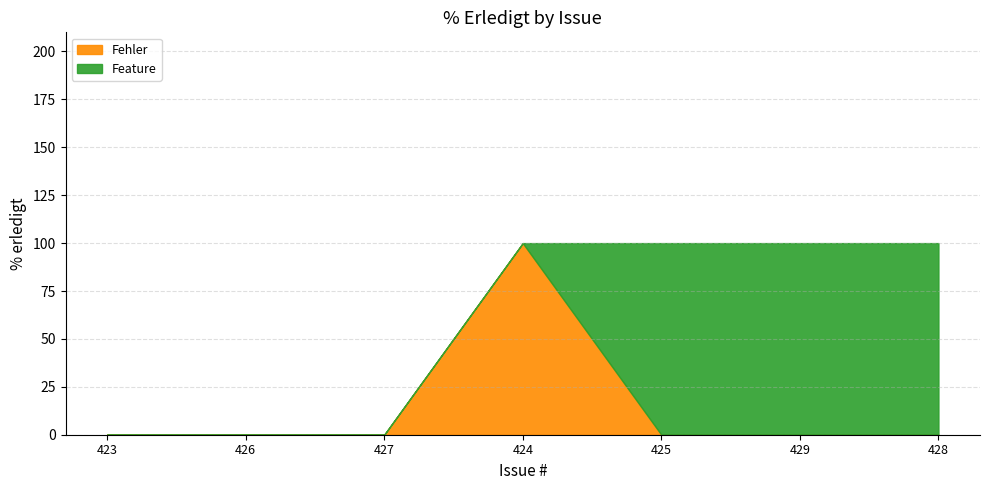

What is the sum of all Feature values?

300